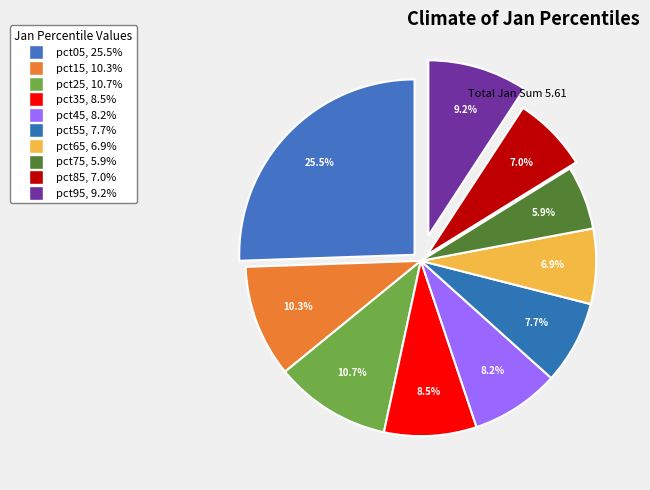

Is it true that pct45 is 3% of the pie?

False